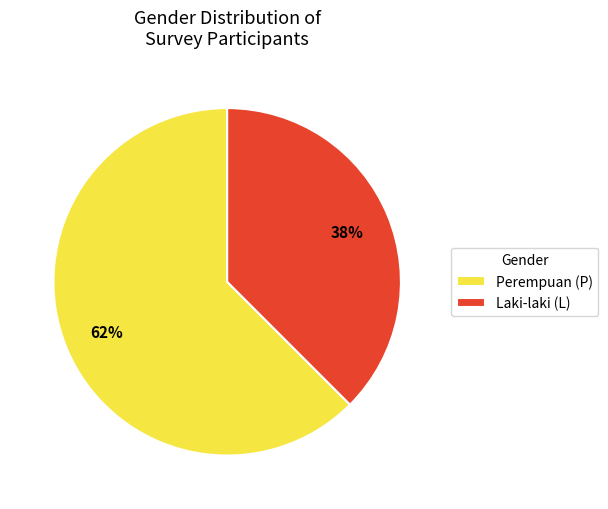

The Perempuan (P) slice represents 48% of the pie. True or false?

False